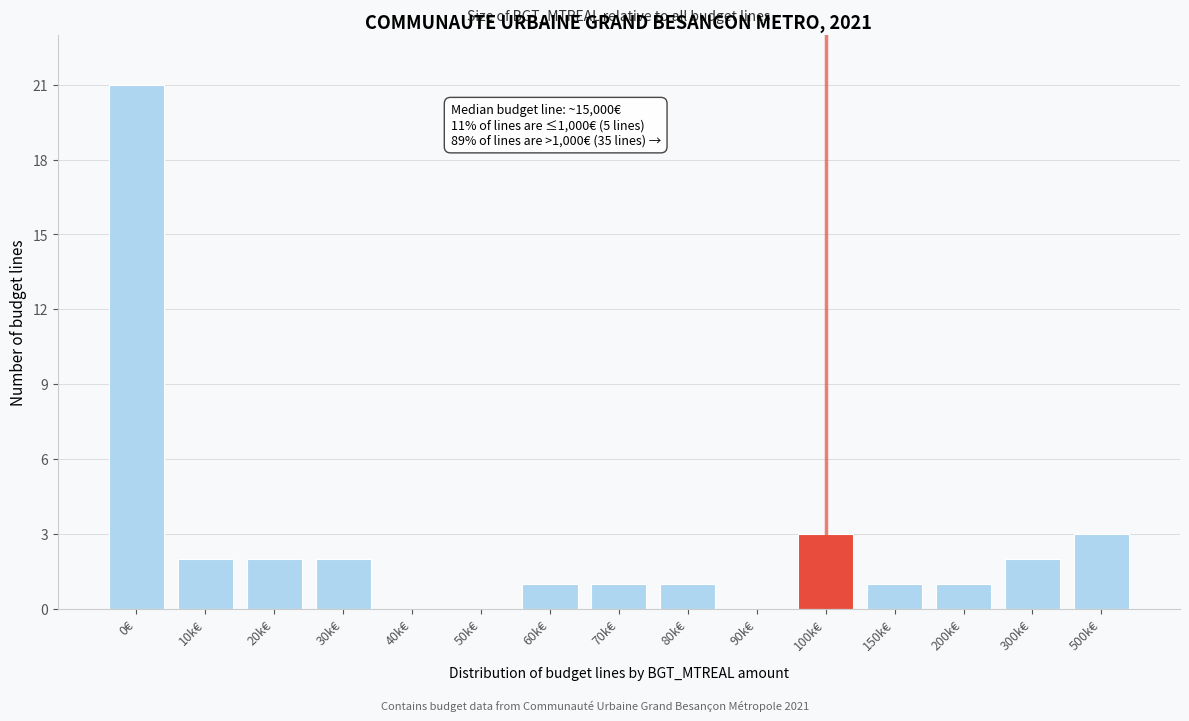

Reading right to left, what are all the values shown in this chart?

500k€=3	300k€=2	200k€=1	150k€=1	100k€=3	90k€=0	80k€=1	70k€=1	60k€=1	50k€=0	40k€=0	30k€=2	20k€=2	10k€=2	0€=21